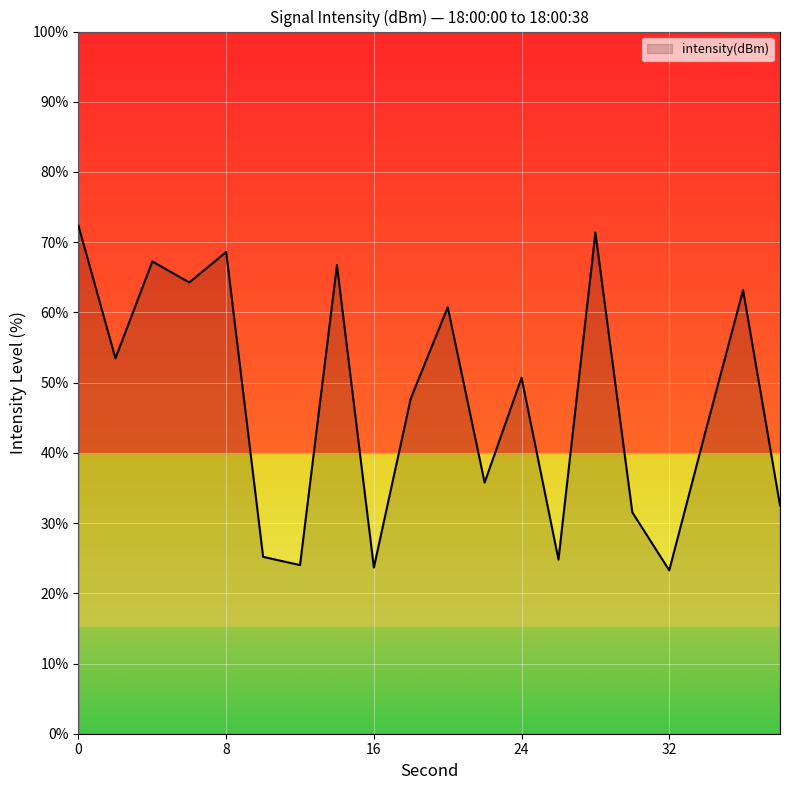

What is the maximum value shown in the chart?

72.3